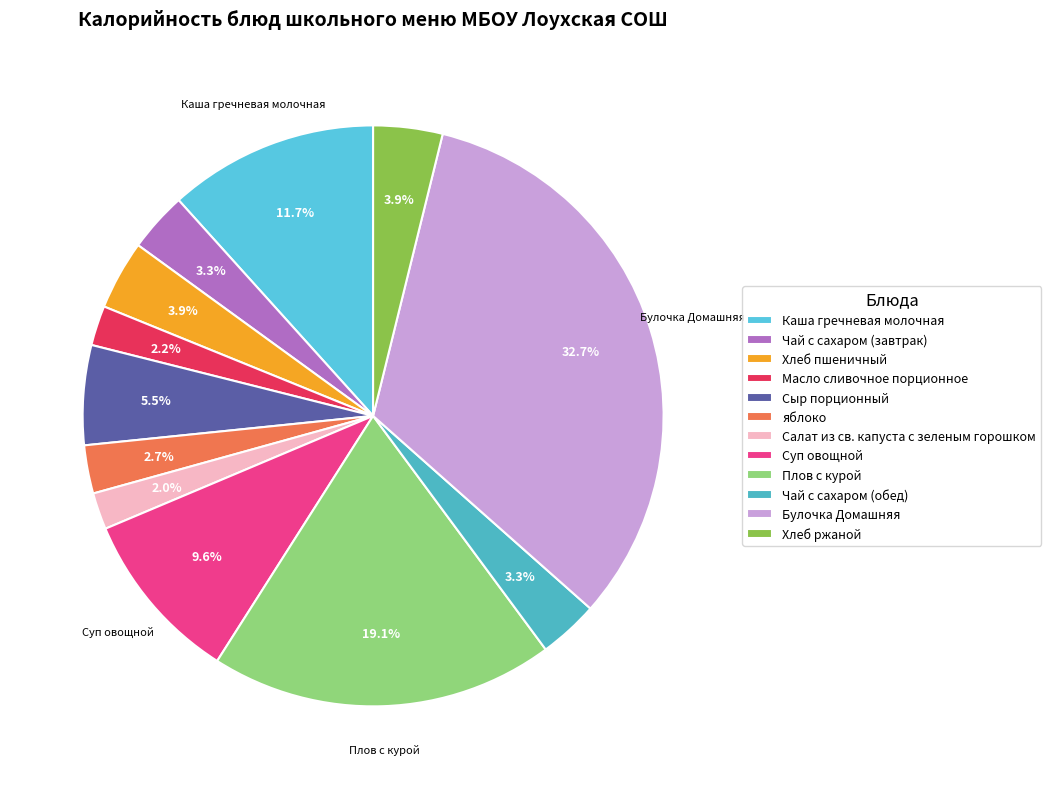

How many segments does this pie chart have?

12